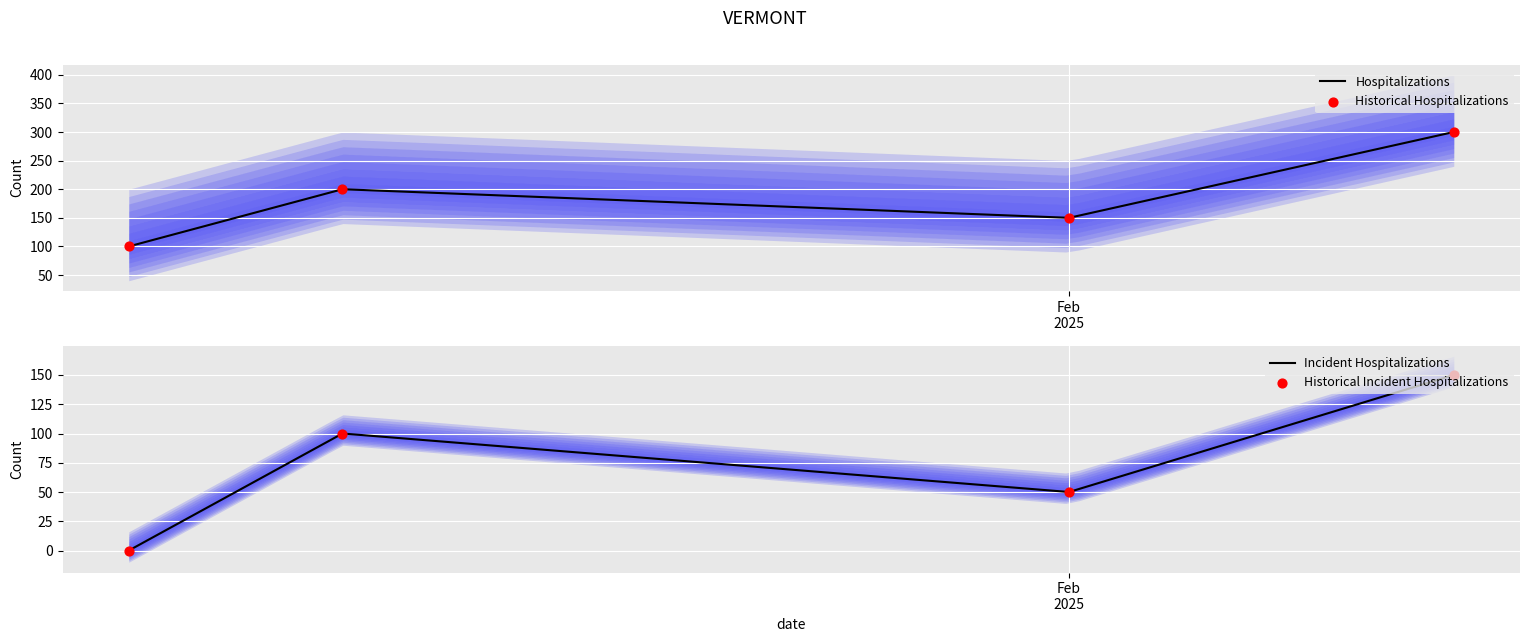

True or false: Hospitalizations has more than 0 points higher than both neighbors.

True